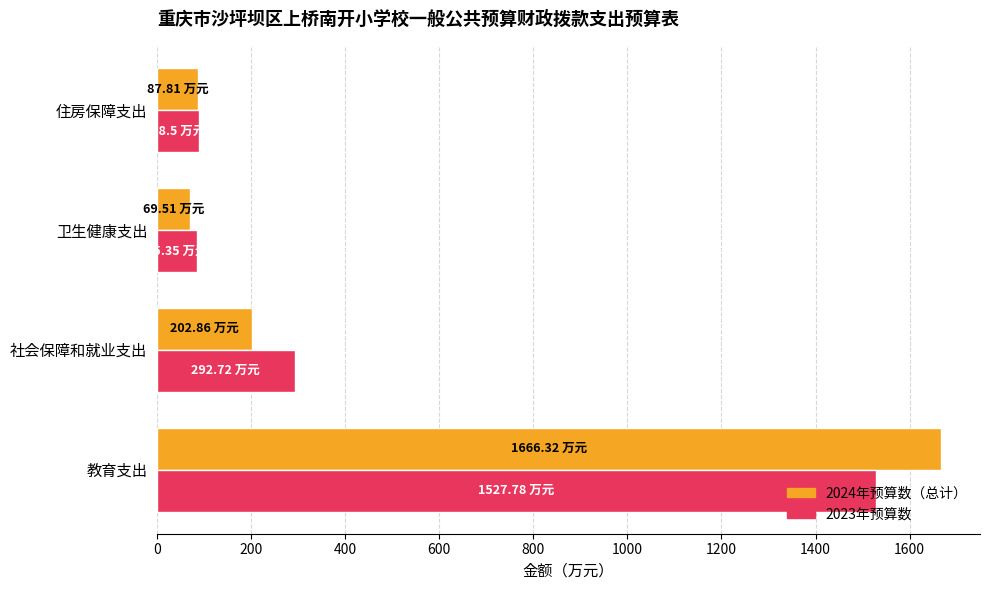

Rank the series by their maximum value, from highest to lowest.

2024年预算数（总计）, 2023年预算数